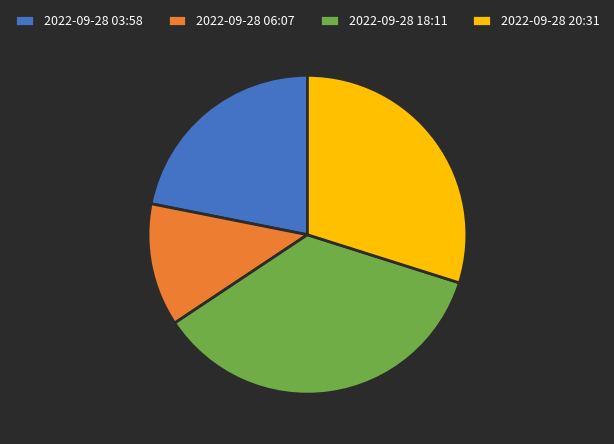

Do 2022-09-28 06:07 and 2022-09-28 20:31 together represent more than half of the pie?

No